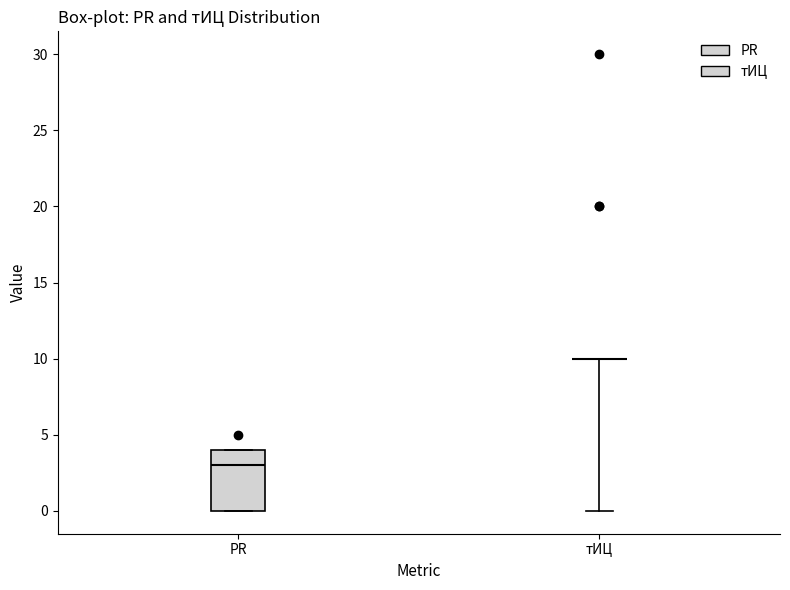

Reading left to right, read every box against the y-axis: the position of its median line, the range the box covers, and the ends of its whiskers. The values are not printed on the chart, so give them approximately, as read against the axis.

PR: median 3, box 0 to 4, whiskers 0 to 4
тИЦ: box collapsed to a line at 10, whiskers 0 to 10